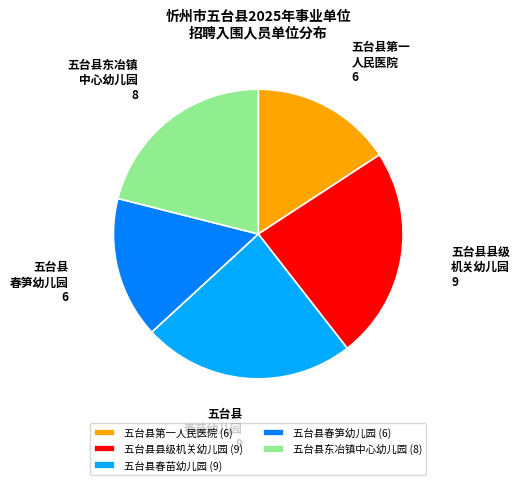

How many segments does this pie chart have?

5